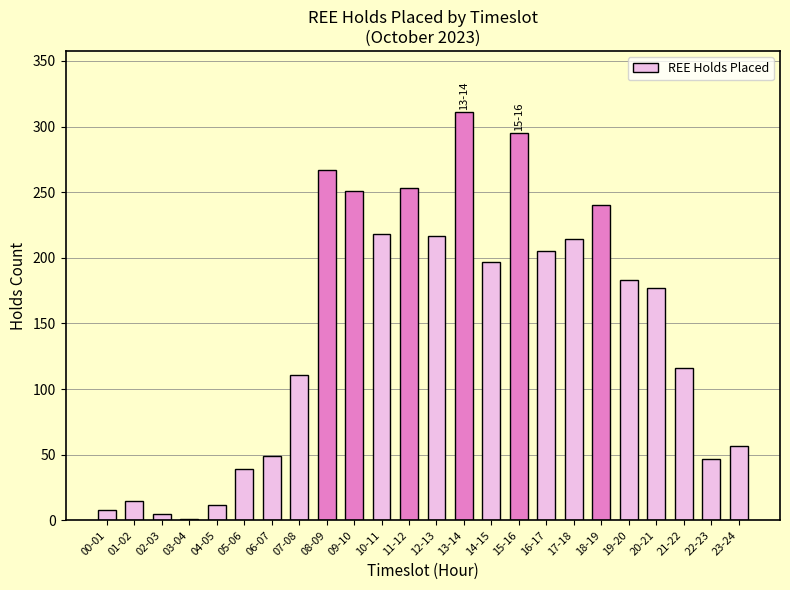

What is the change in value from 05-06 to 17-18?

+175